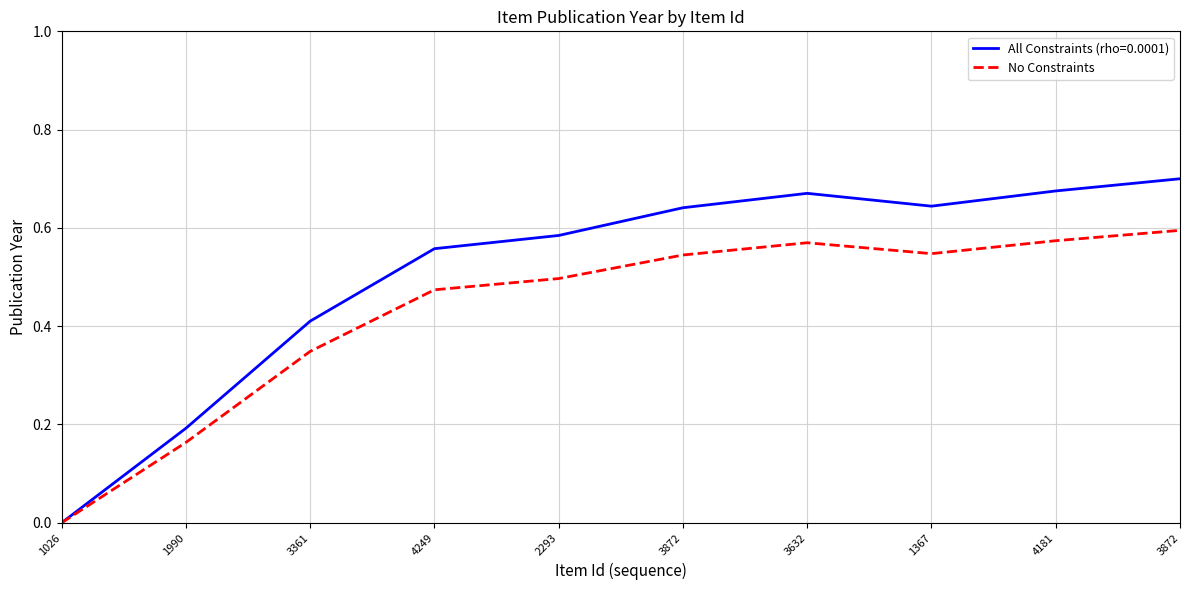

What are all the series names shown in the legend?

All Constraints (rho=0.0001), No Constraints